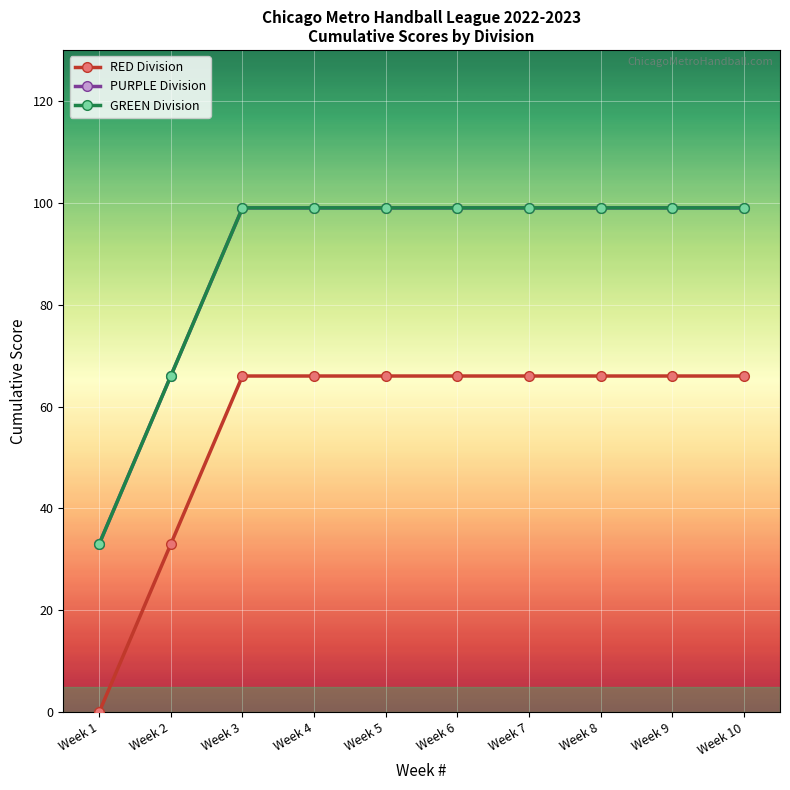

Reading left to right, transcribe all the data shown in this chart.

RED Division: Week 1=0	Week 2=33	Week 3=66	Week 4=66	Week 5=66	Week 6=66	Week 7=66	Week 8=66	Week 9=66	Week 10=66
PURPLE Division: Week 1=33	Week 2=66	Week 3=99	Week 4=99	Week 5=99	Week 6=99	Week 7=99	Week 8=99	Week 9=99	Week 10=99
GREEN Division: Week 1=33	Week 2=66	Week 3=99	Week 4=99	Week 5=99	Week 6=99	Week 7=99	Week 8=99	Week 9=99	Week 10=99